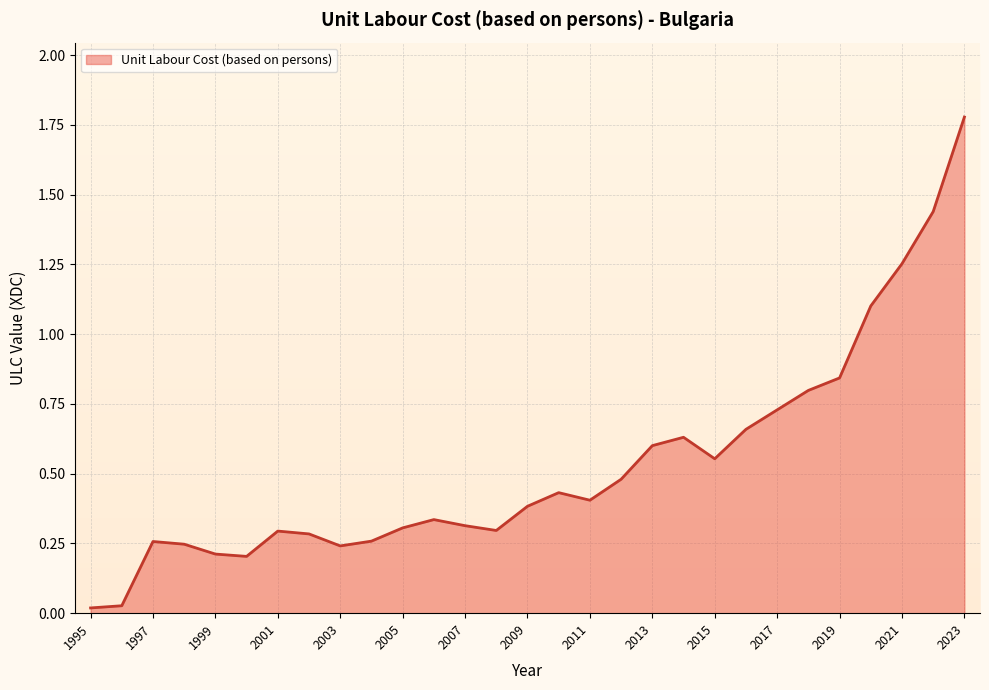

What is the maximum value shown in the chart?

1.8